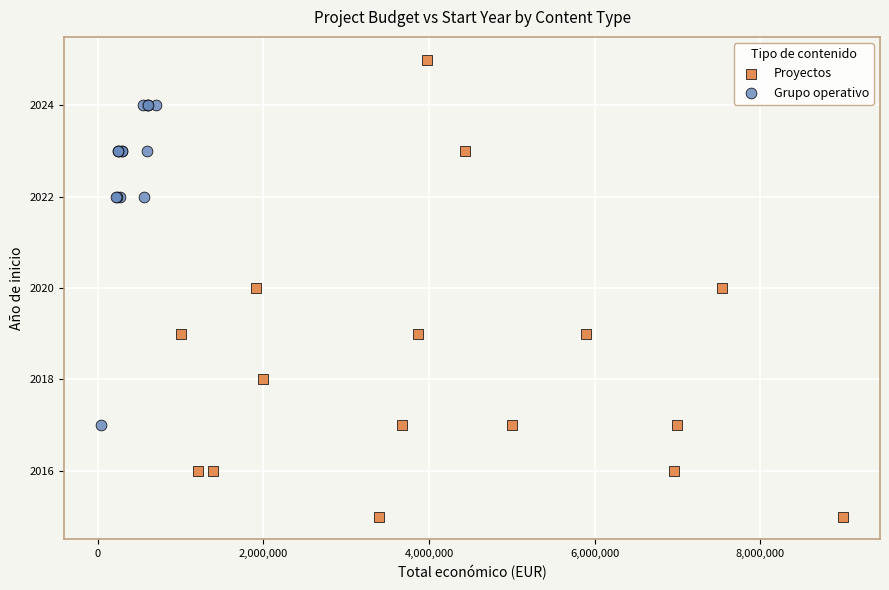

Which series contains the lowest Y value?

Proyectos